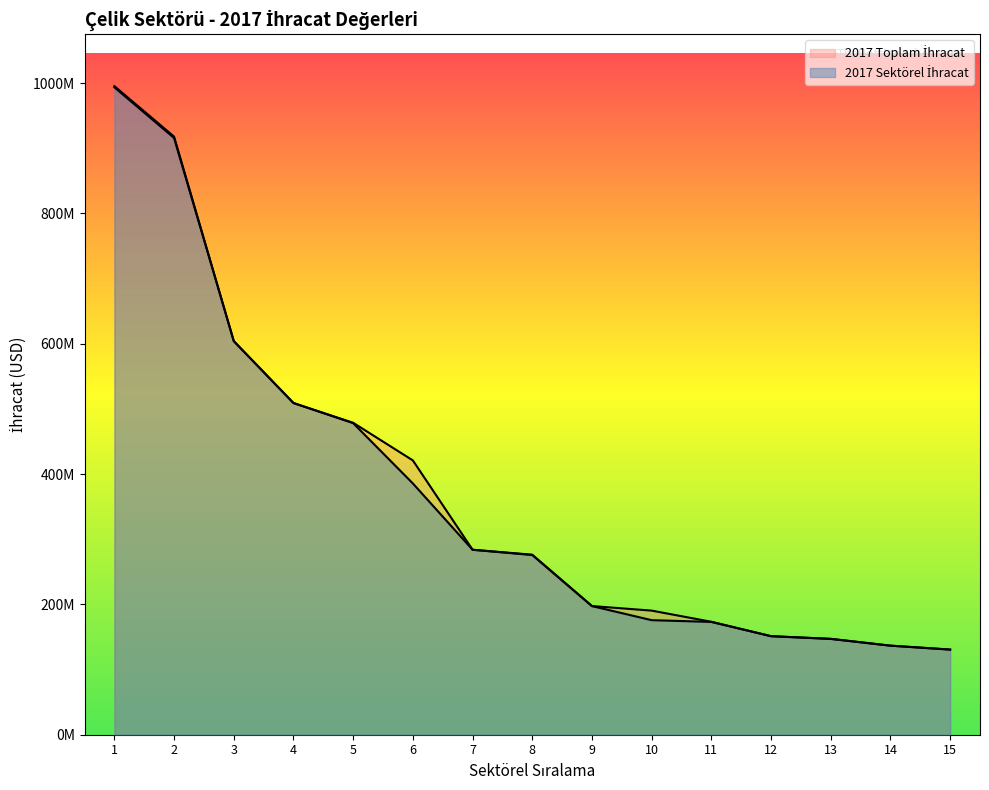

Reading right to left, extract all data points from this chart.

2017 Sektörel İhracat: 15=130669449.0	14=136681136.6	13=147001484.6	12=151205021.2	11=173121959.0	10=175808992.2	9=197429821.6	8=275771753.5	7=283880854.2	6=385614483.9	5=478141785.7	4=509040033.6	3=604069299.6	2=915789775.3	1=993588024.4
2017 Toplam İhracat: 15=130669449.0	14=136681136.6	13=147191484.6	12=151240761.8	11=173303329.6	10=190461458.3	9=197450968.4	8=276265482.3	7=283880854.2	6=420961913.9	5=478716154.2	4=509040033.6	3=604069299.6	2=917893775.3	1=995371145.0